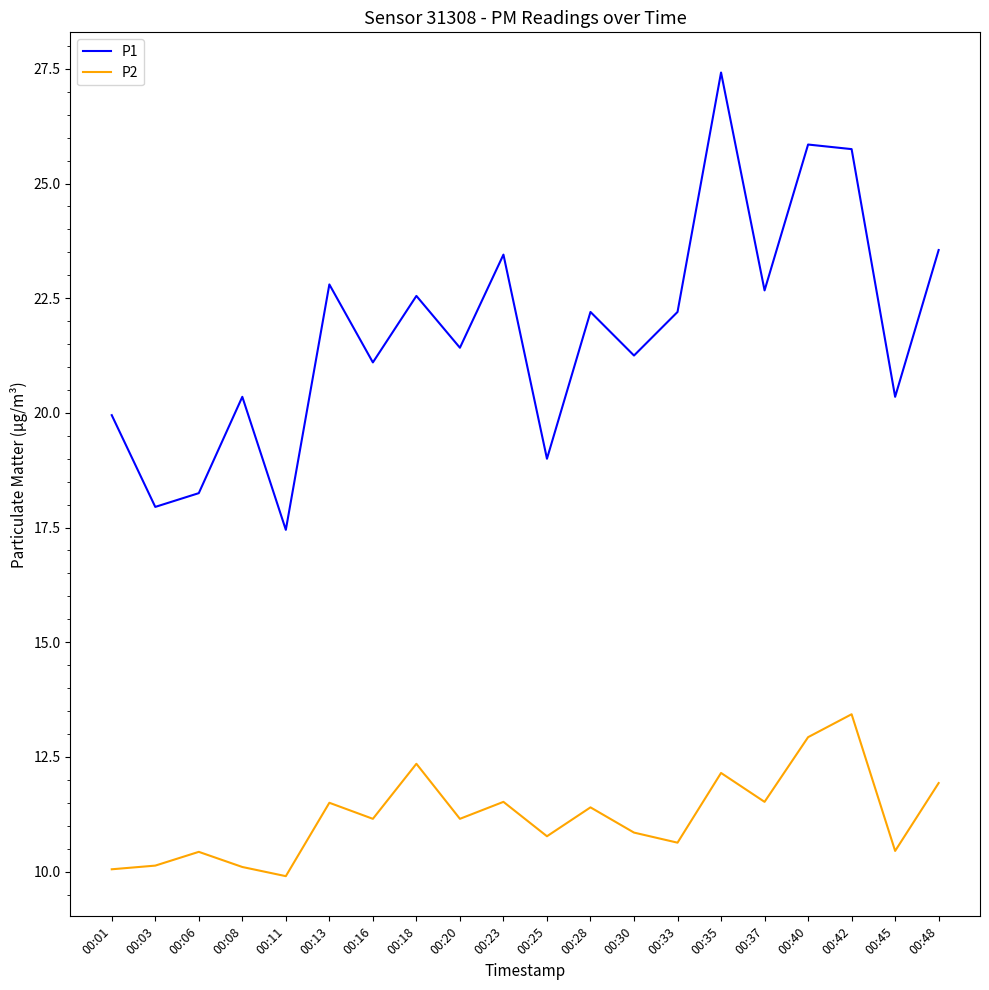

True or false: P1 and P2 cross at least once.

False